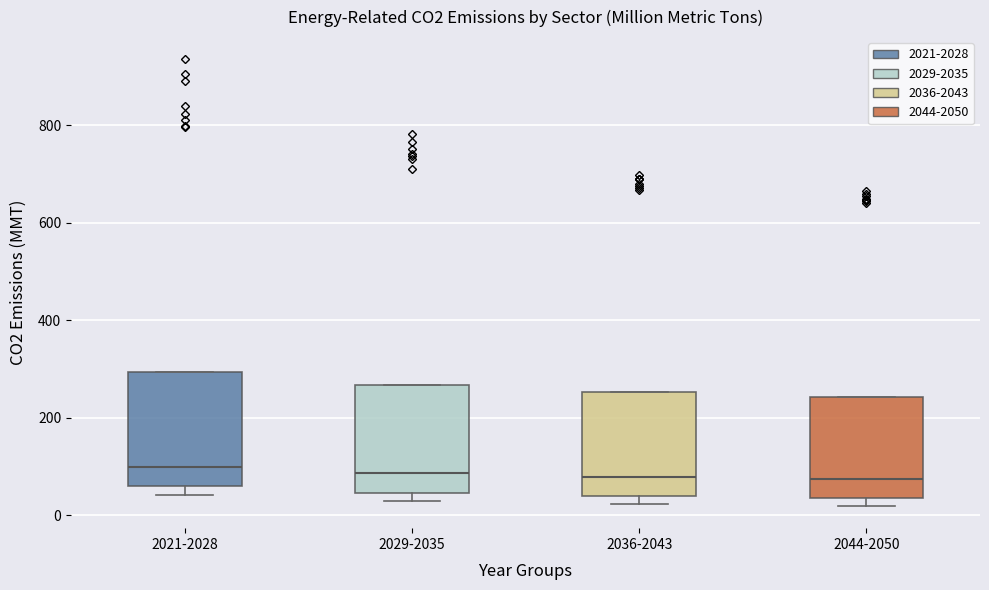

Where does the median line of the box for 2036-2043 sit on the y-axis? The values are not printed on the chart, so give them approximately, as read against the axis.

80